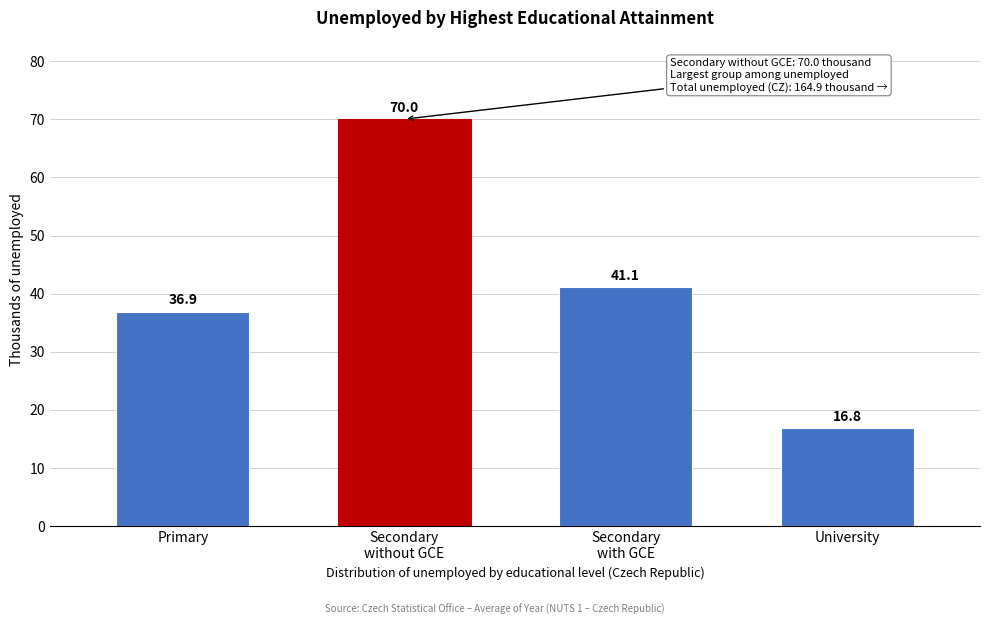

Reading left to right, list all the values displayed in this chart.

36.9	70.0	41.1	16.8